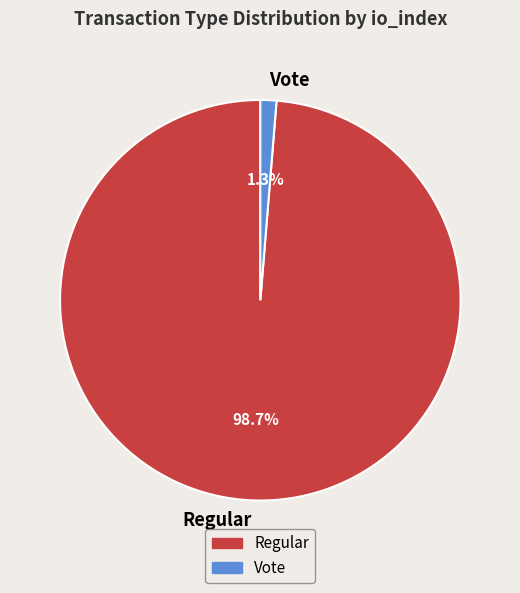

To the nearest percent, what is the difference between the Vote and Regular slice percentages?

97%